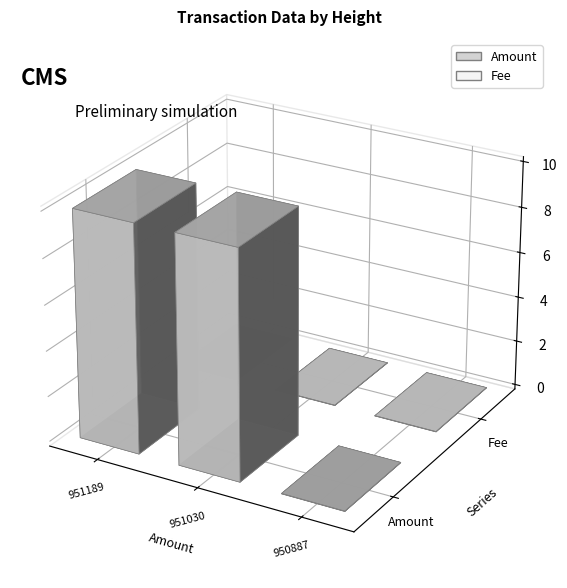

Reading left to right, list all the values displayed in this chart.

Amount: 951189=10.0	951030=10.0	950887=0.0
Fee: 951189=0.0	951030=0.0	950887=0.0